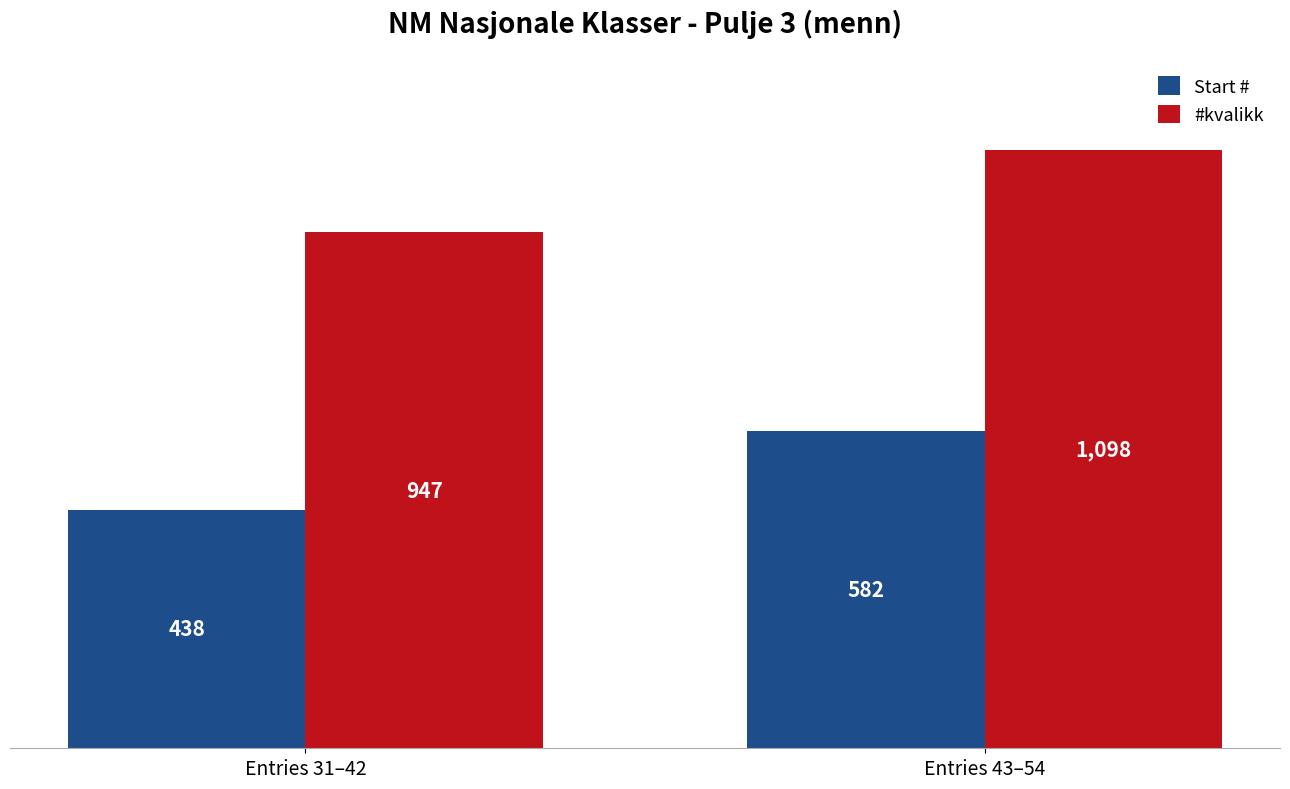

Is it true that Start # equals 1038 at Entries 43–54?

False